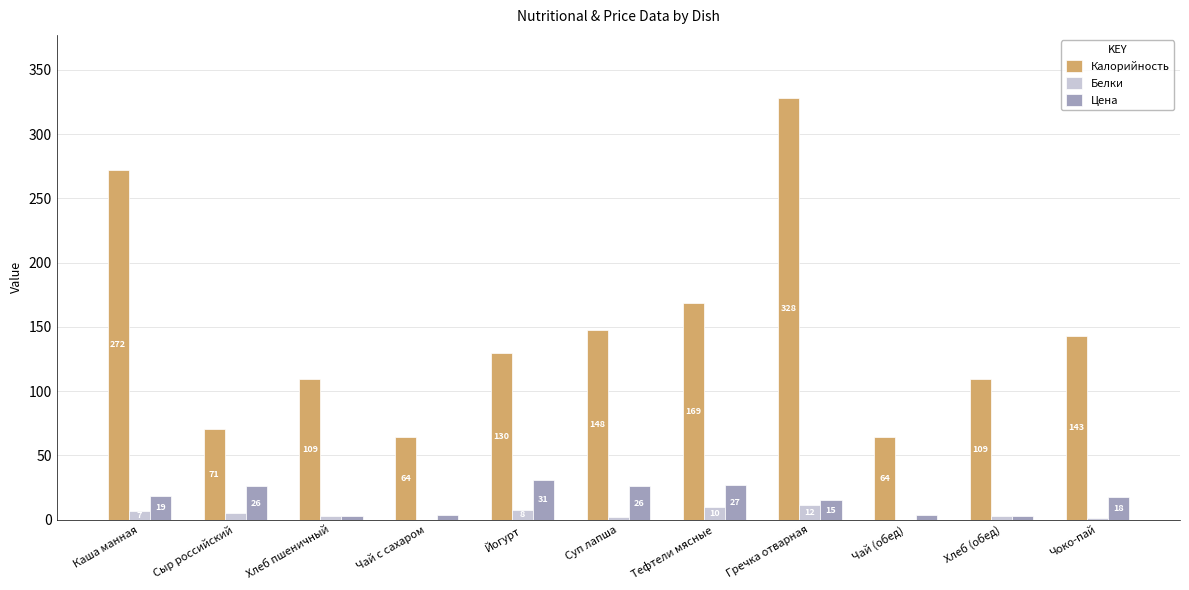

What is the total value across all series at Чай (обед)?

68.3